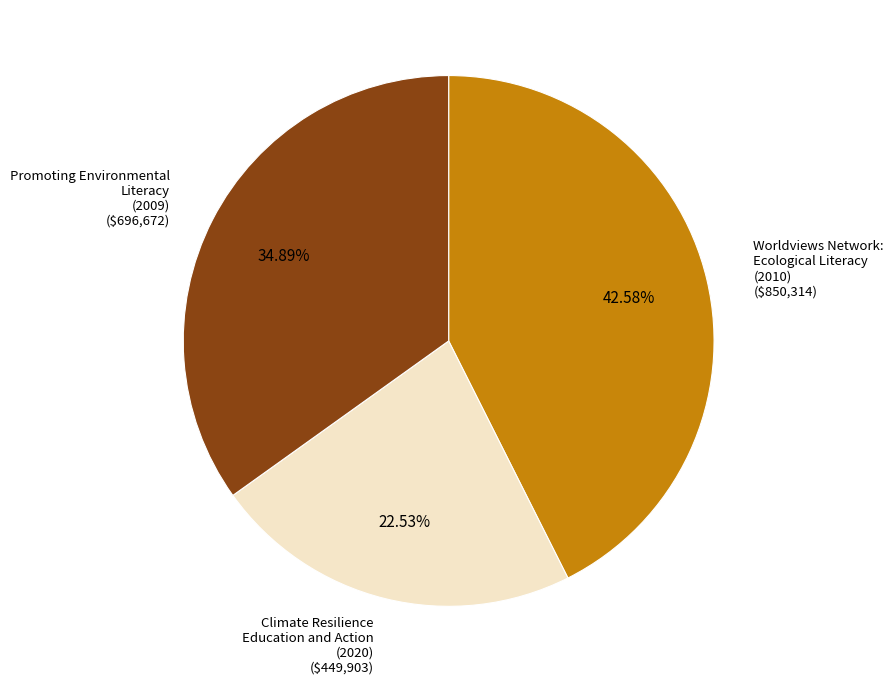

Which has a higher value, Promoting Environmental Literacy (2009) or Worldviews Network: Ecological Literacy (2010)?

Worldviews Network: Ecological Literacy (2010)